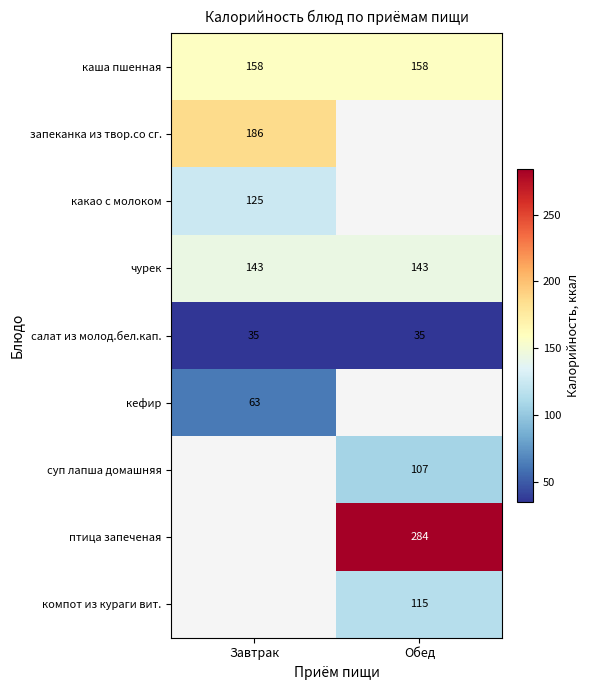

How many categories are shown in the chart?

2